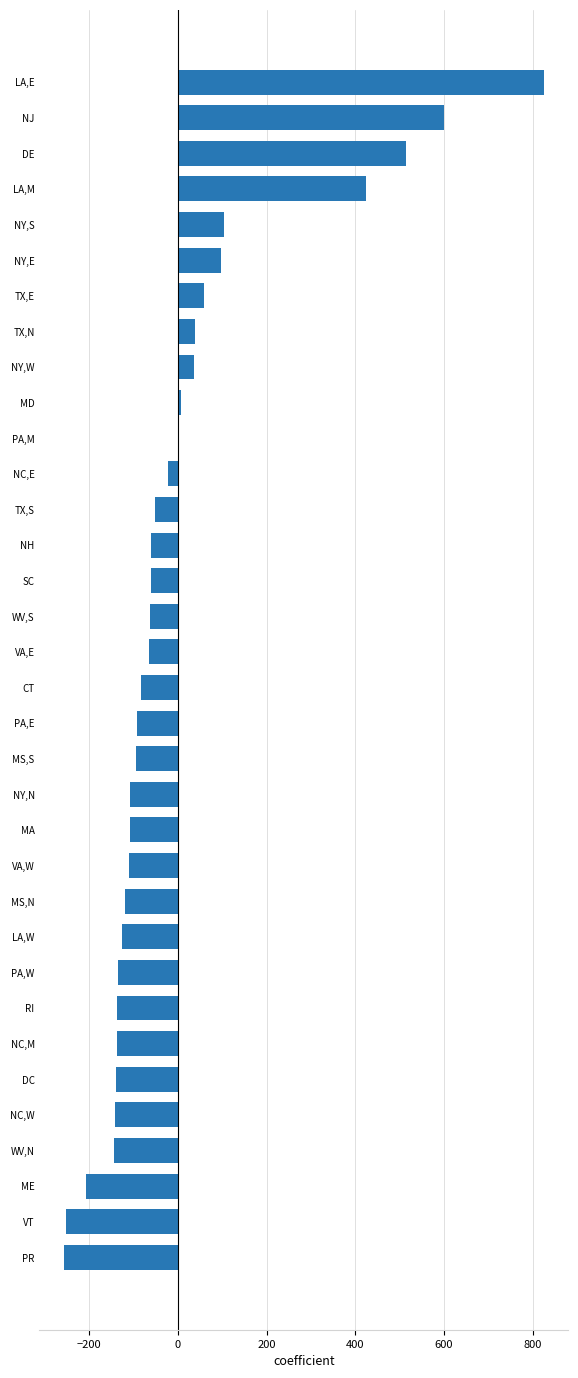

Where is the data nearest to the value 284?

LA,M